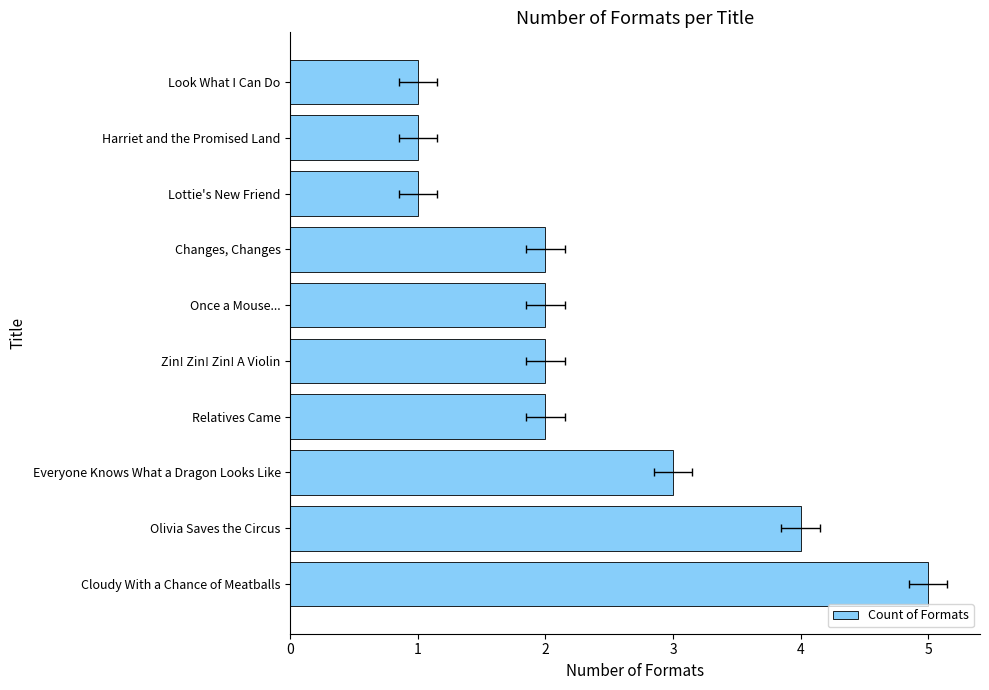

Read the value at Look What I Can Do.

1